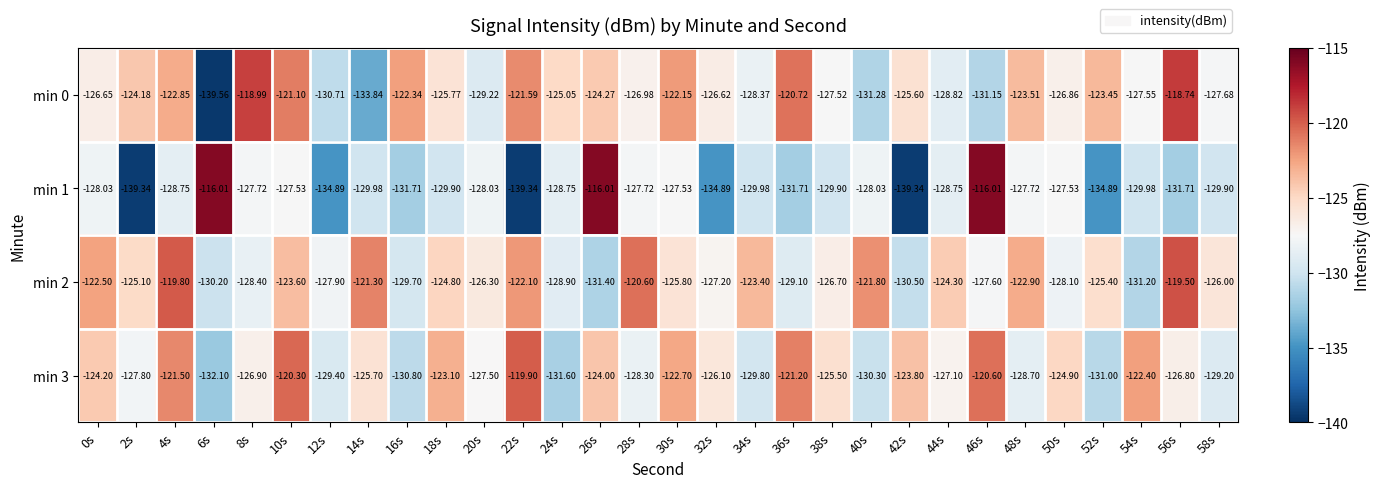

Is the value of min 2 at 18s greater than the value of min 0 at 44s?

Yes